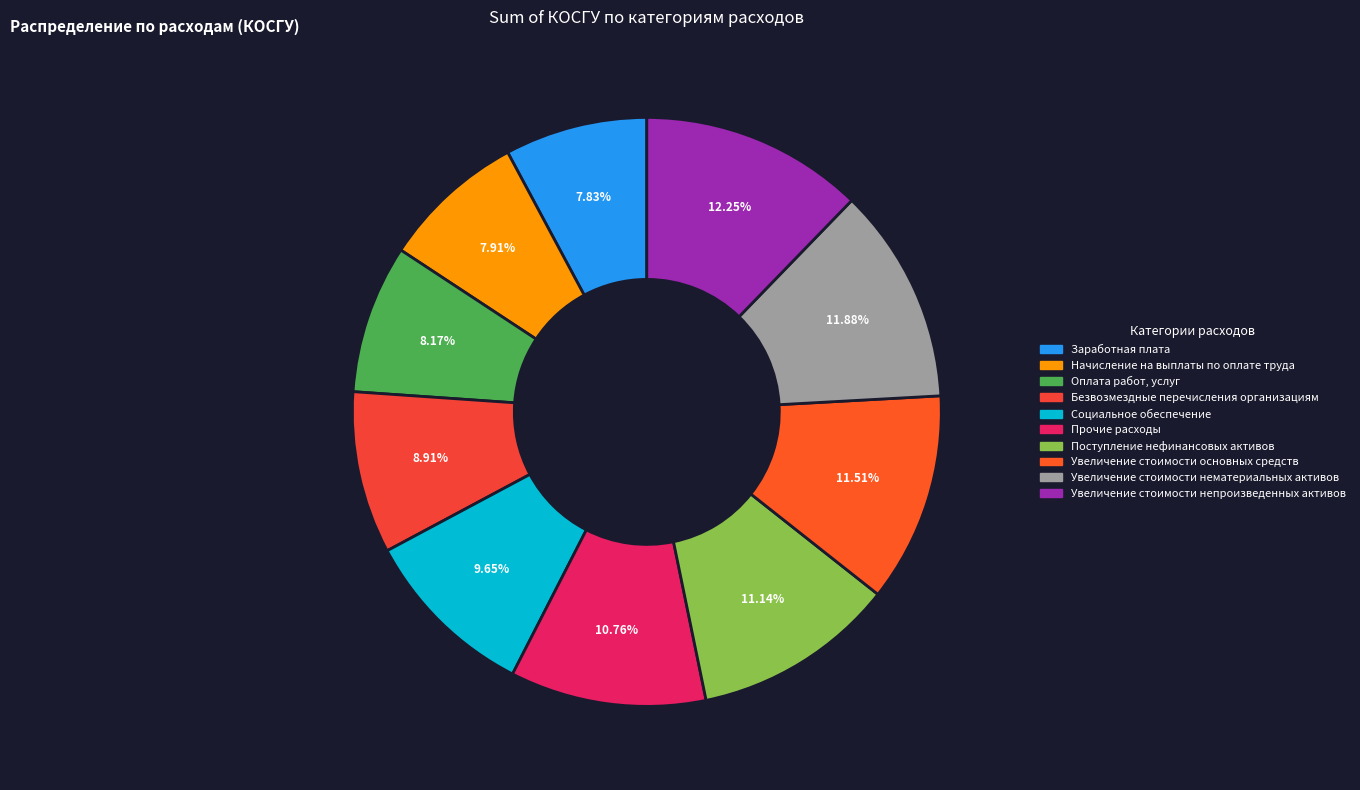

Is it true that Заработная плата is 17% of the pie?

False